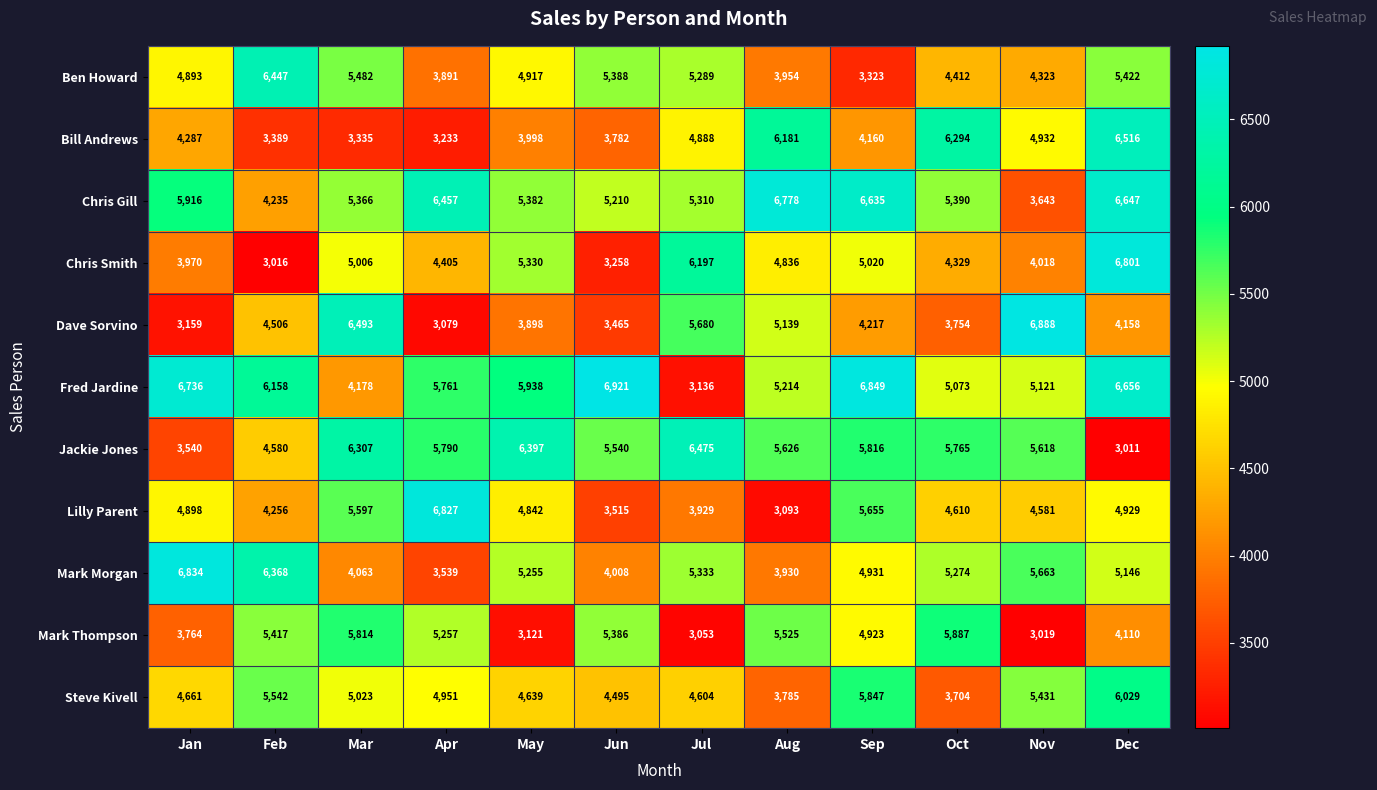

Which category has the lowest value across all series?

Dec